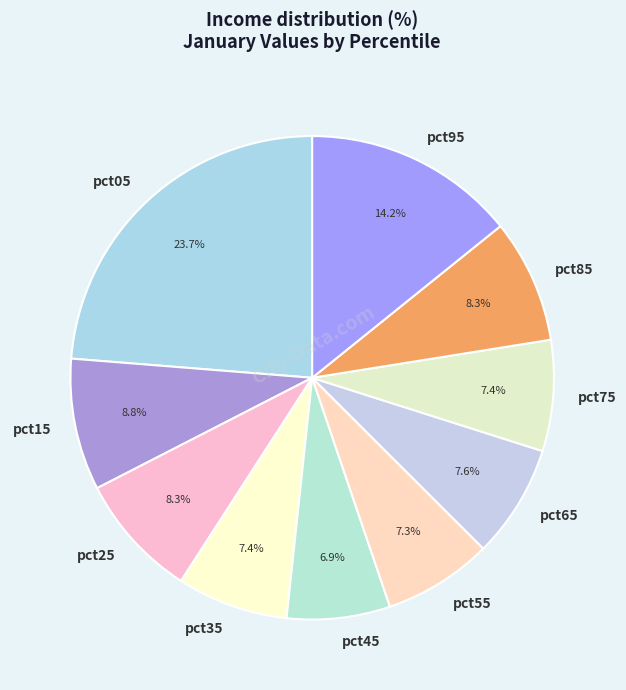

What is the largest slice in the pie chart?

pct05